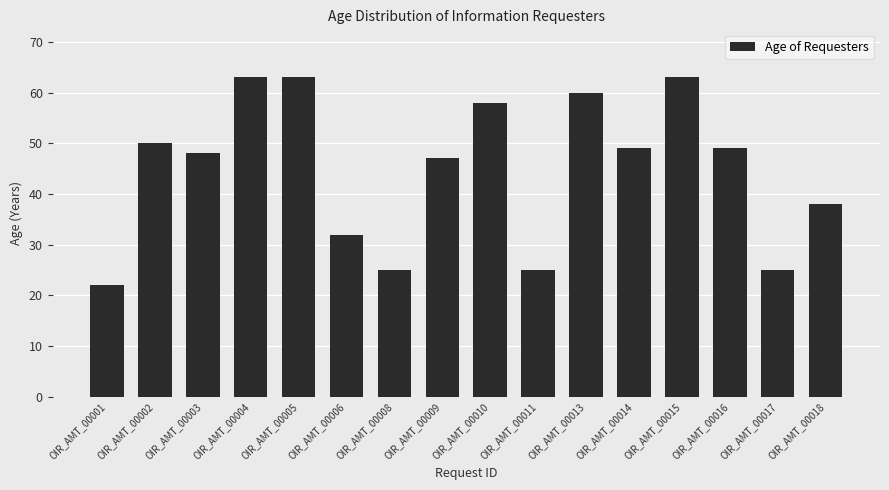

Is it true that the value at OIR_AMT_00015 is 17?

False